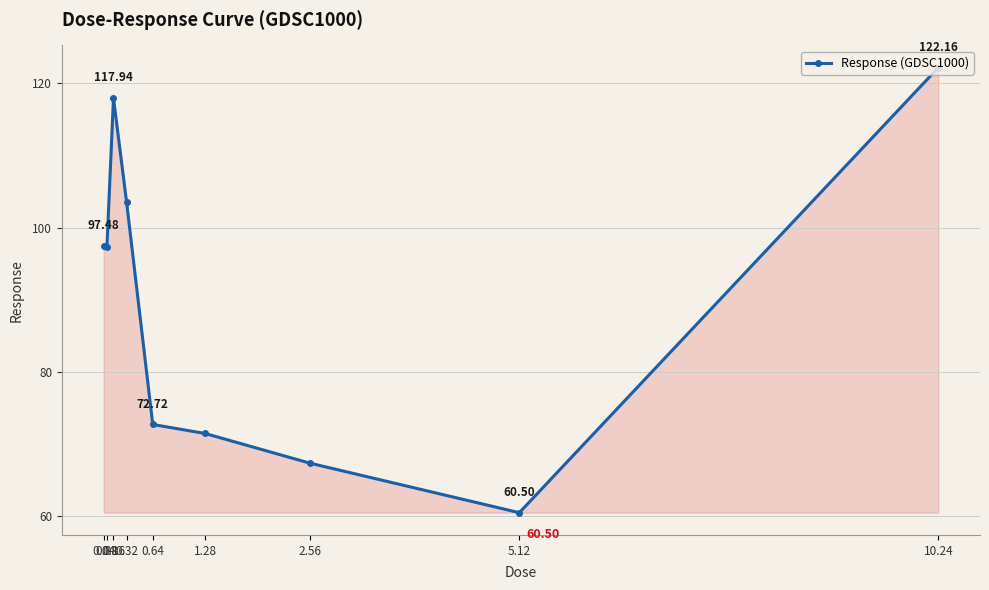

What is the minimum value shown in the chart?

60.5